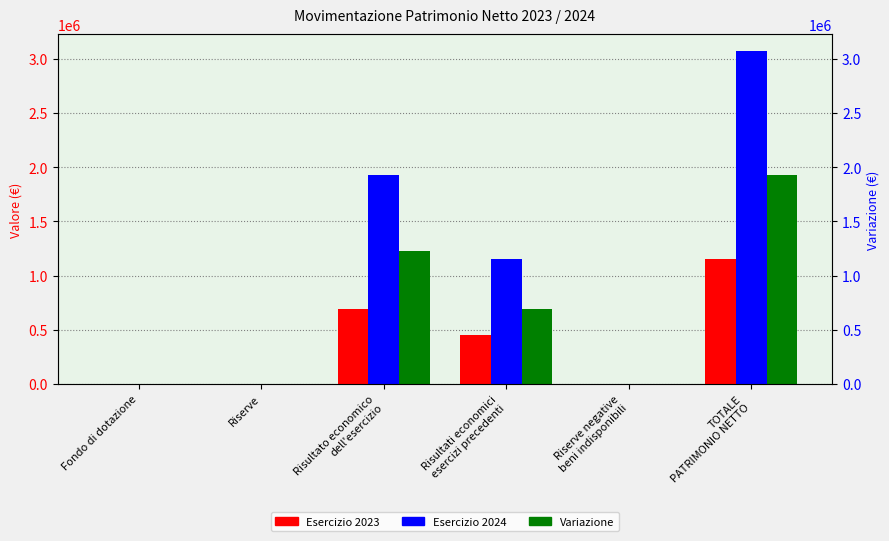

Rank the series by their maximum value, from lowest to highest.

Esercizio 2023, Variazione, Esercizio 2024